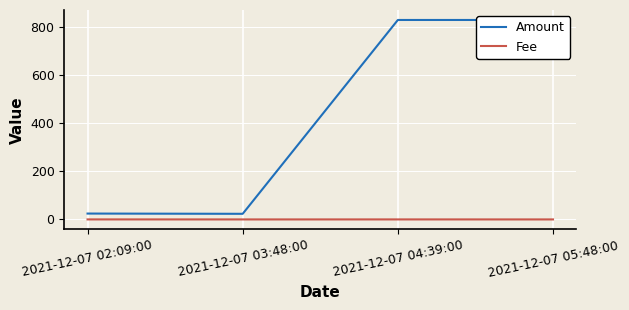

Is this an area chart (filled region under the line)?

No